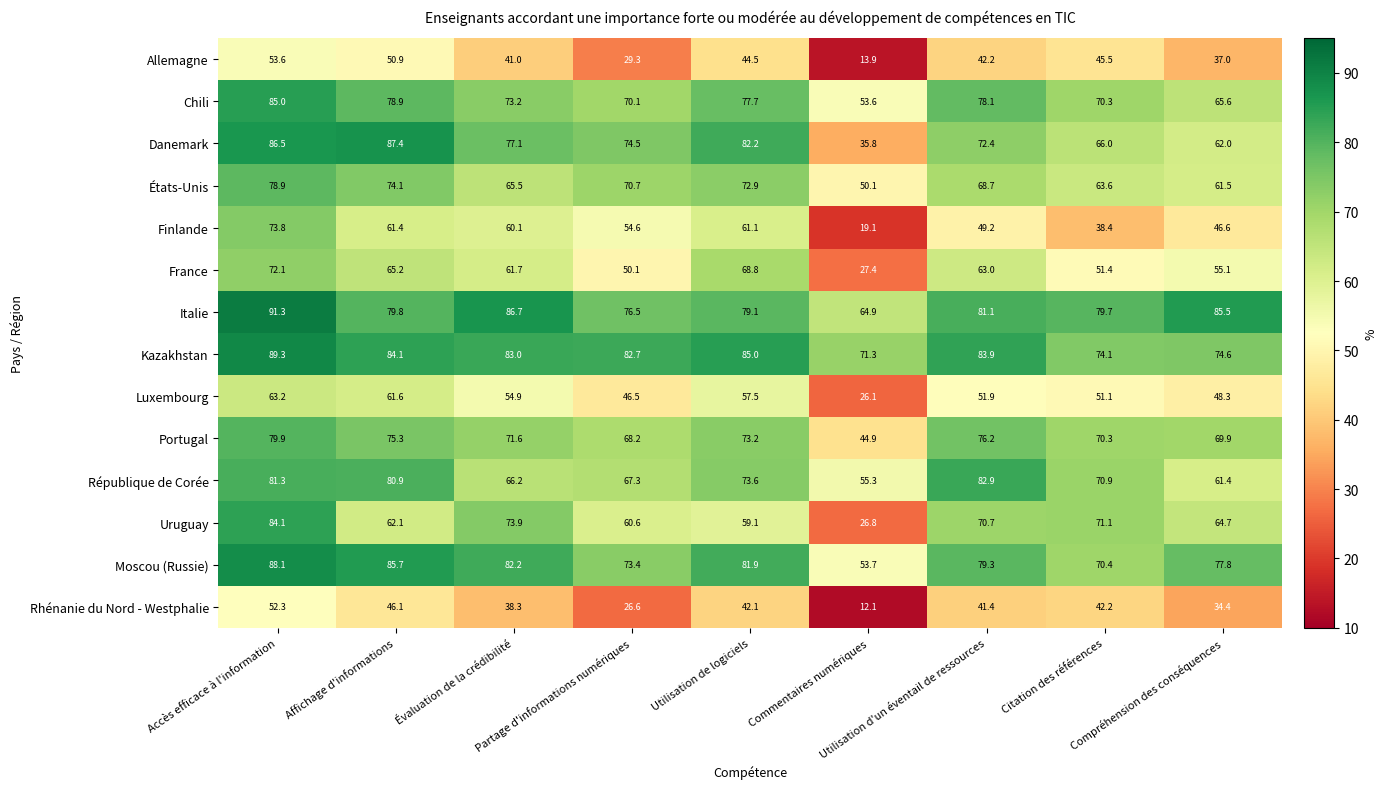

What is the difference between the second highest and second lowest values in the Luxembourg series?

15.1